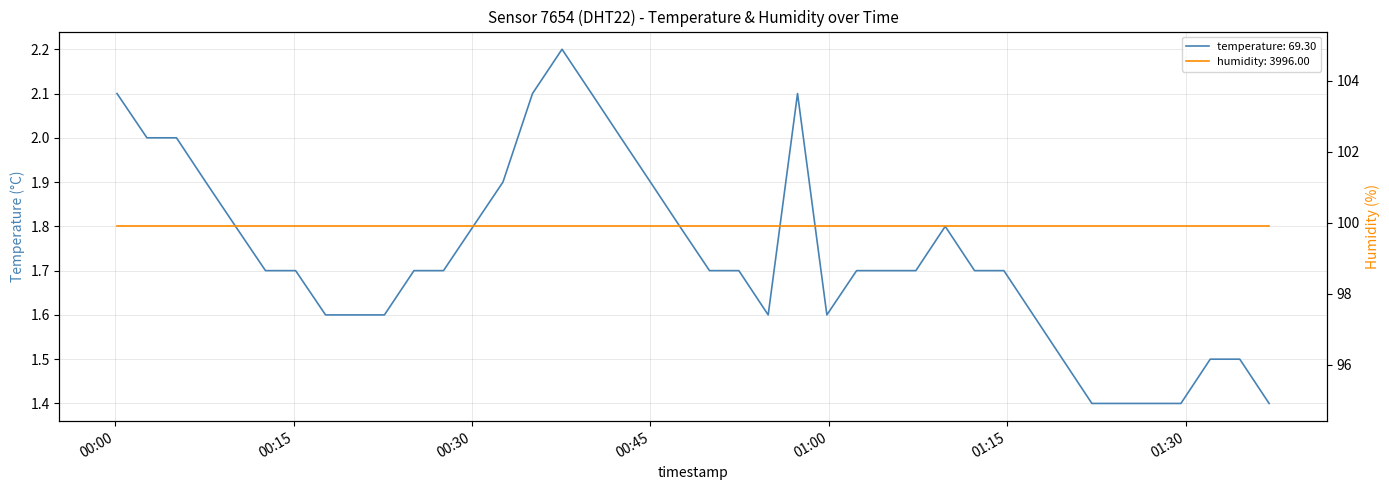

Which has a higher value, 2024-03-08T01:09:47 or 2024-03-08T00:05:09?

2024-03-08T00:05:09